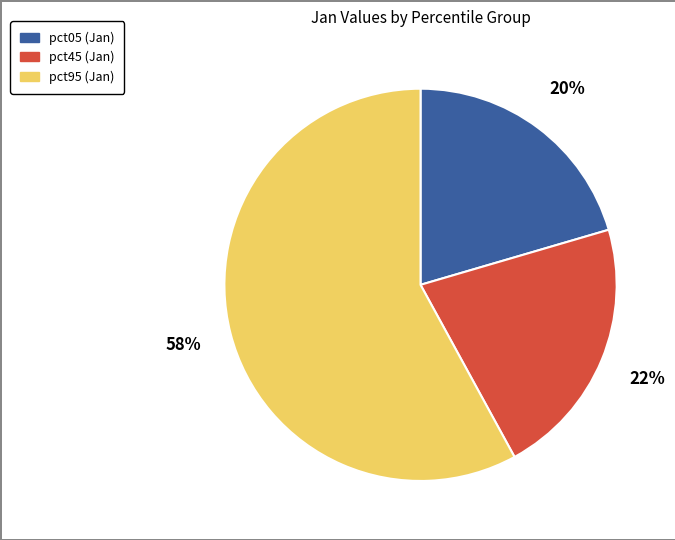

To the nearest percent, what is the average slice percentage?

33%